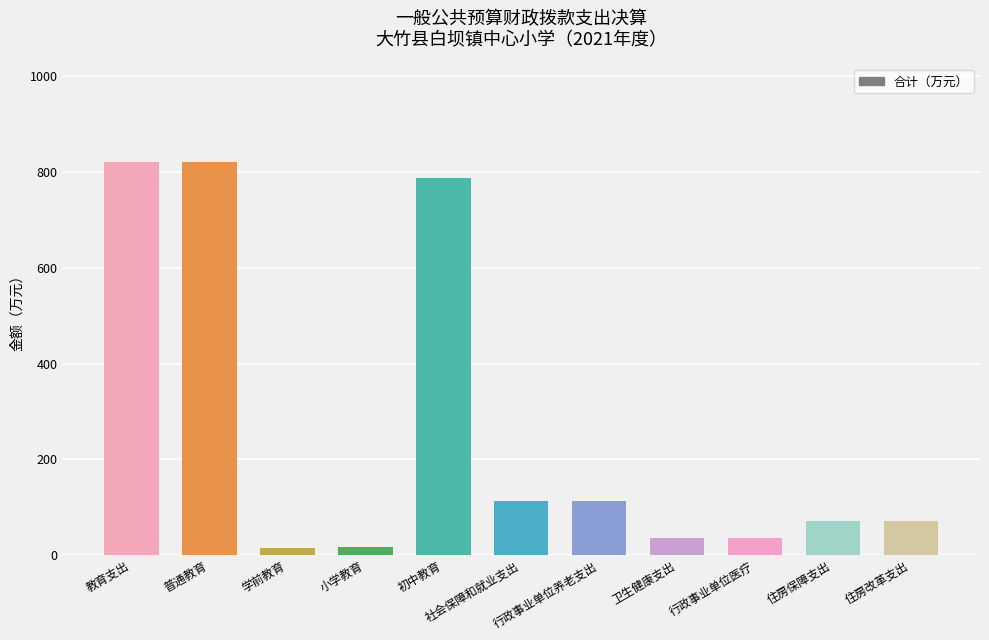

How many bars are there in total?

11